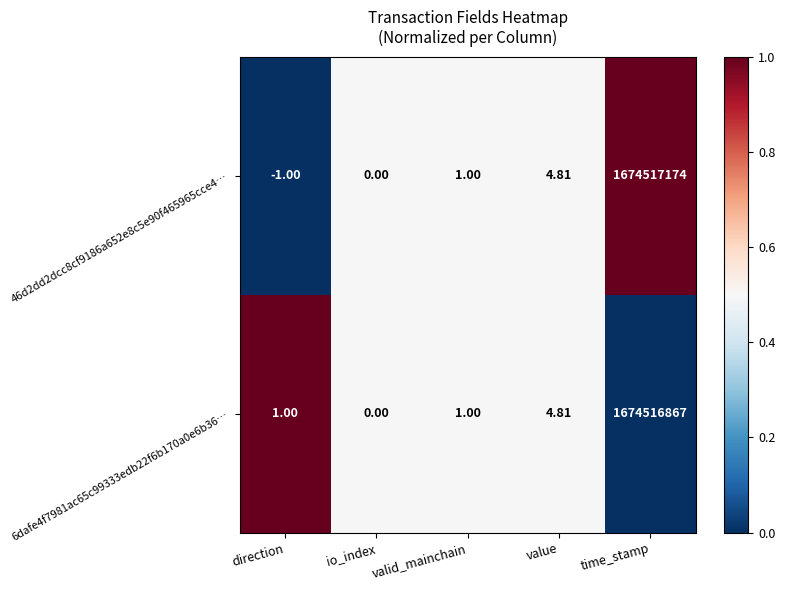

Rank the categories by 46d2dd2dcc8cf9186a652e8c5e90f465965cce4… value from highest to lowest.

time_stamp, value, valid_mainchain, io_index, direction